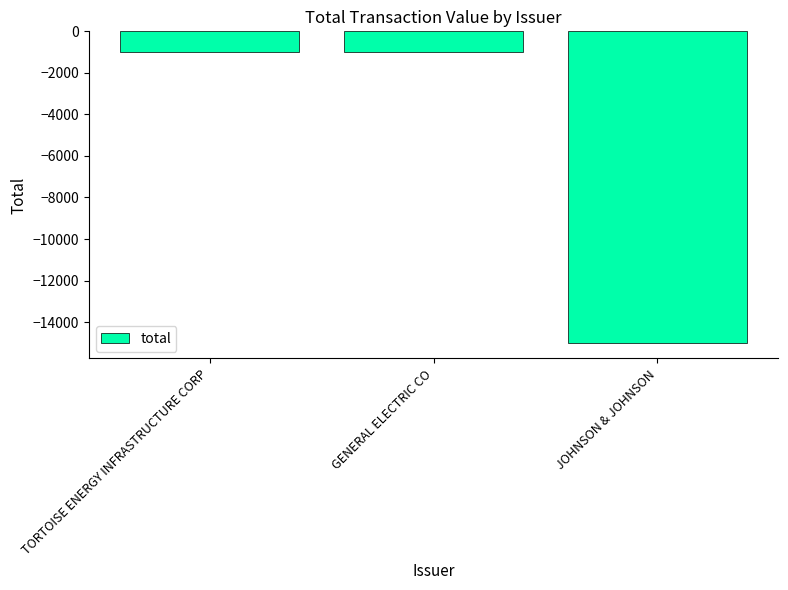

What is the change in value from GENERAL ELECTRIC CO to JOHNSON & JOHNSON?

-14000